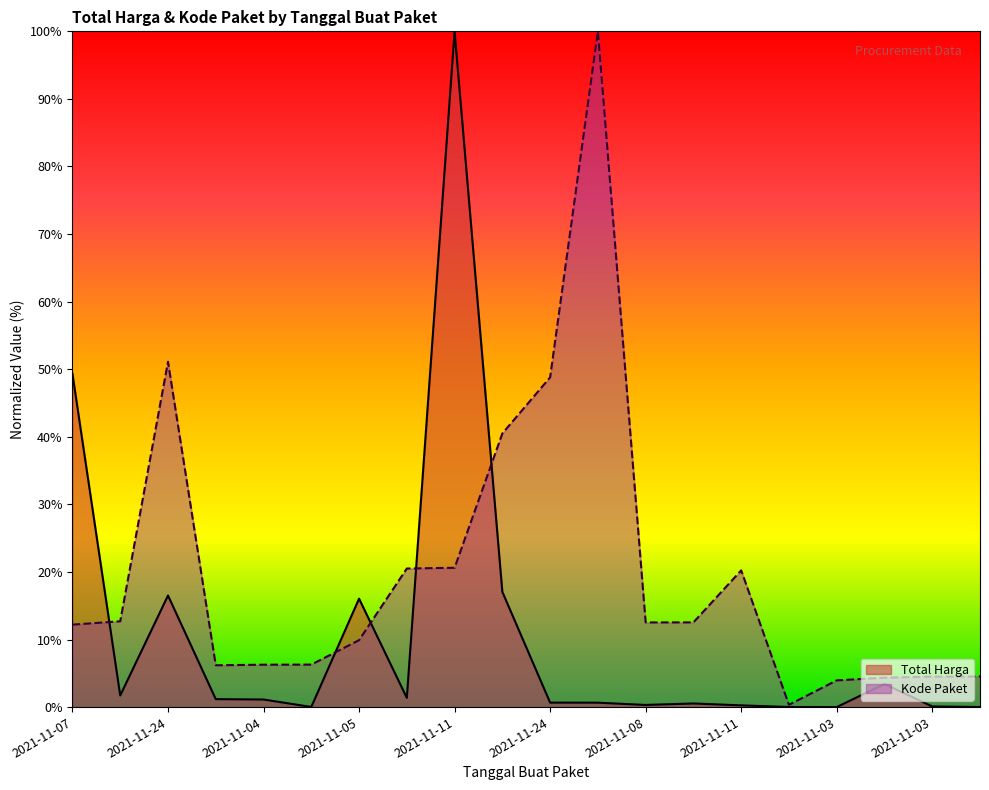

Where does the Kode Paket series first go above 12?

2021-11-07